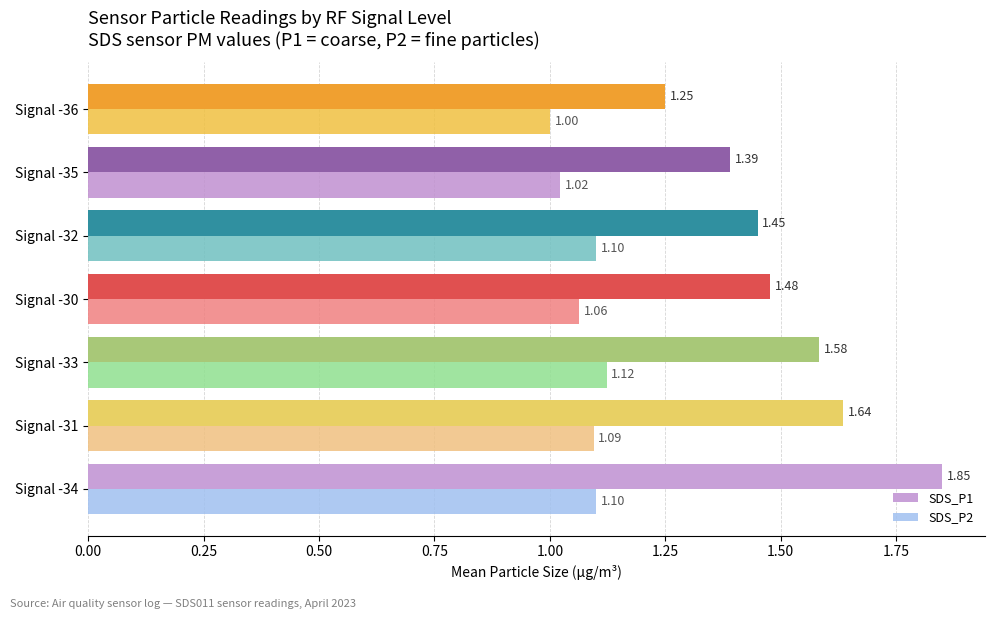

Which series has the largest total across all categories?

SDS_P1